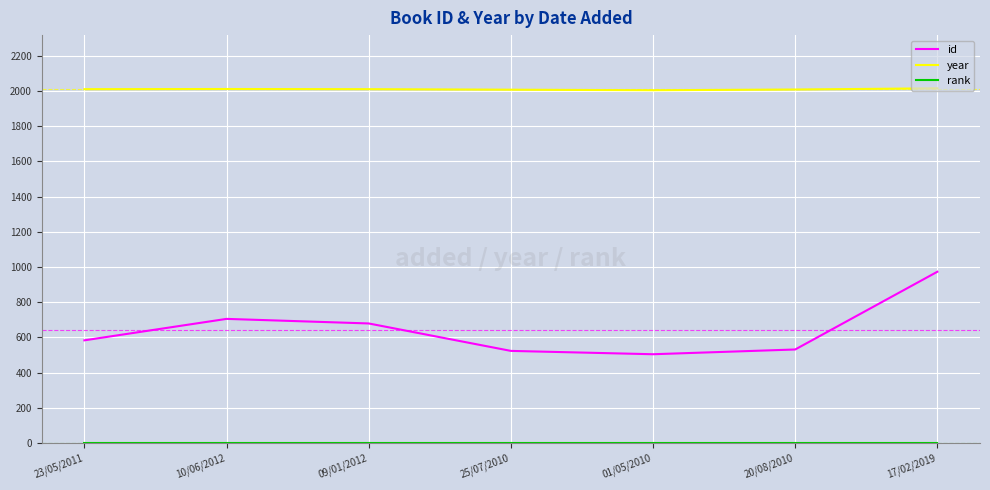

Between 01/05/2010 and 17/02/2019, which series saw the biggest shift?

id